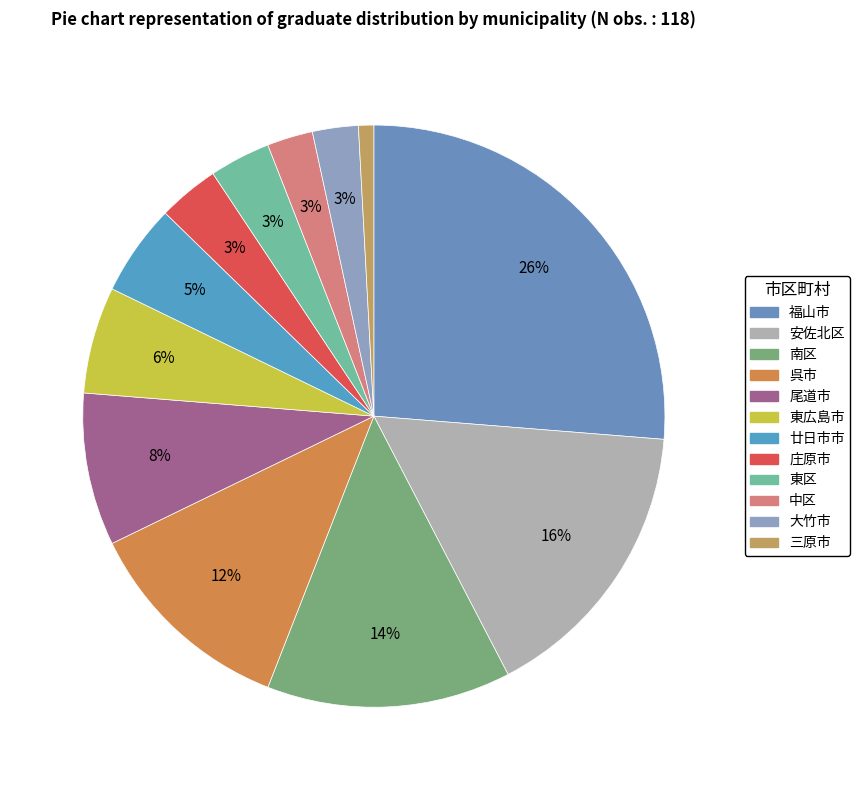

What percentage do 廿日市市 and 三原市 together represent?

5.9%